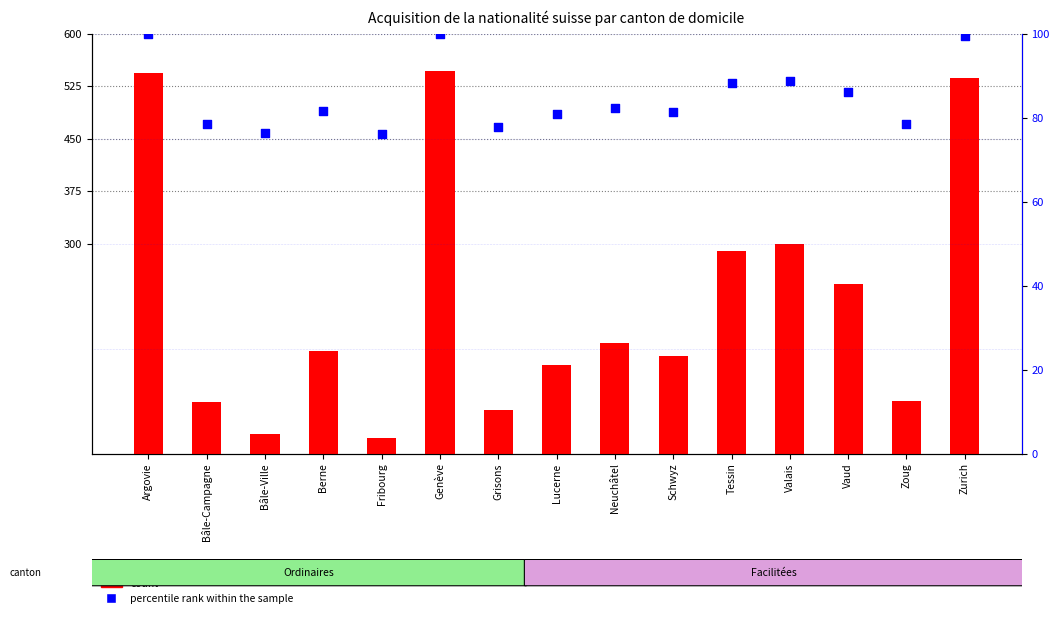

Which series has the largest Y range (max minus min)?

count